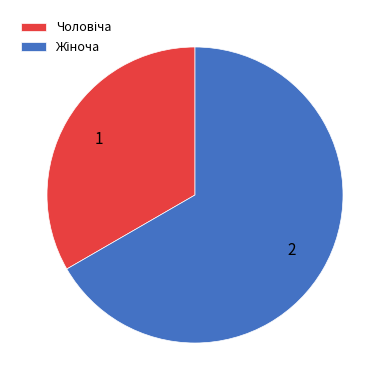

Do Жіноча and Чоловіча together represent more than half of the pie?

Yes